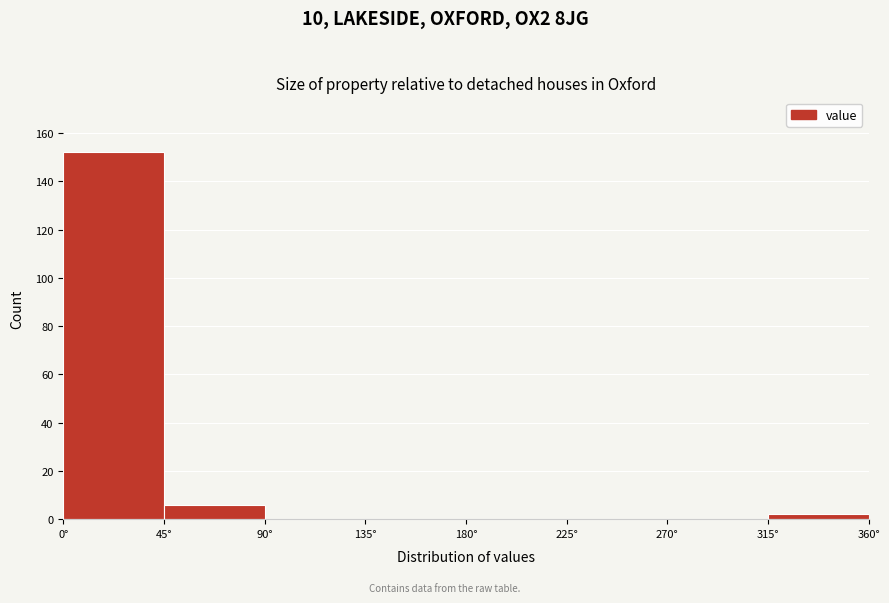

What is the height of the bar covering 315 to 360 on the x-axis? The values are not printed on the chart, so give them approximately, as read against the axis.

2